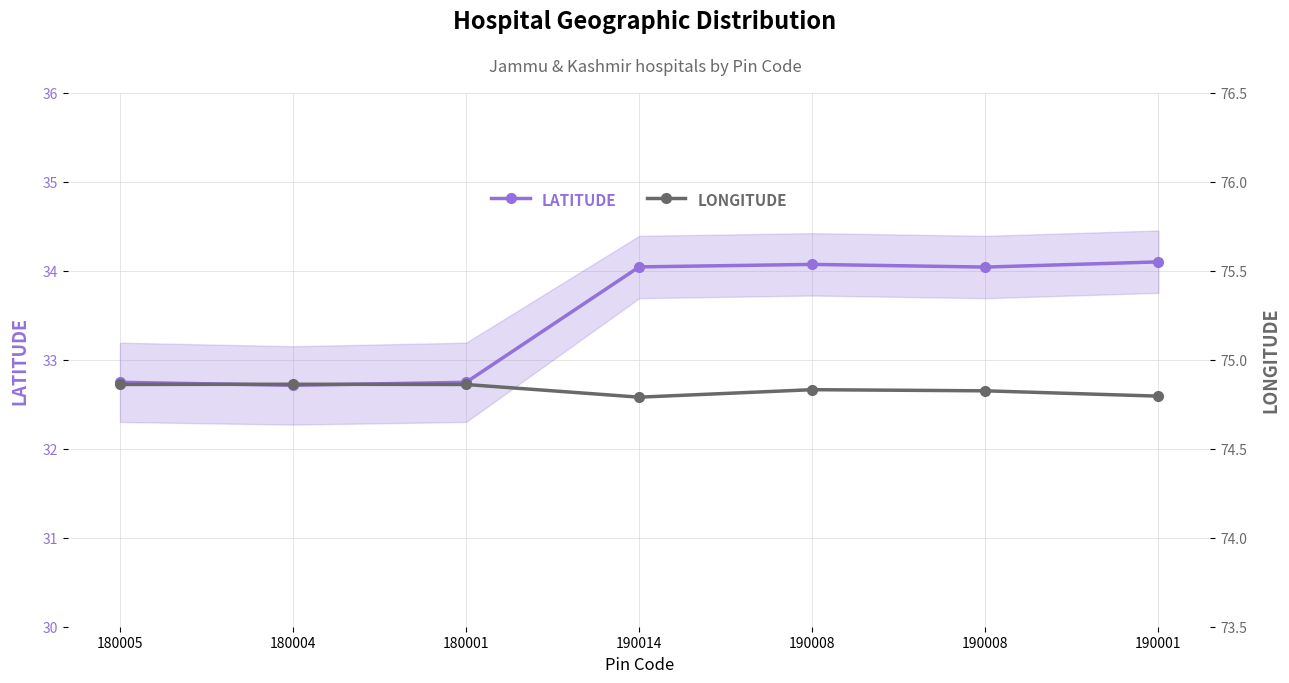

List the series in order of their peak value, lowest first.

LATITUDE, LONGITUDE